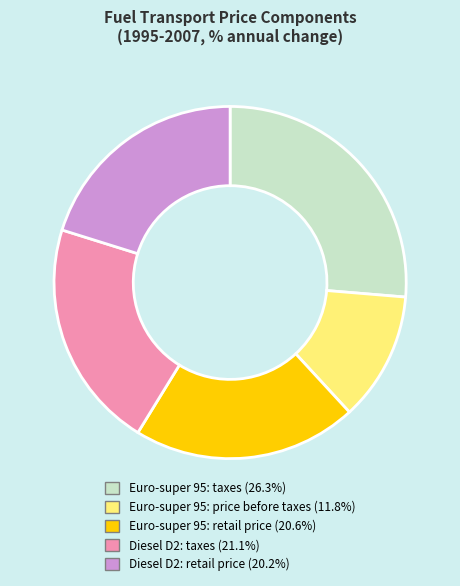

Is the sum of Euro-super 95: retail price (20.6%) and Diesel D2: retail price (20.2%) greater than half?

No